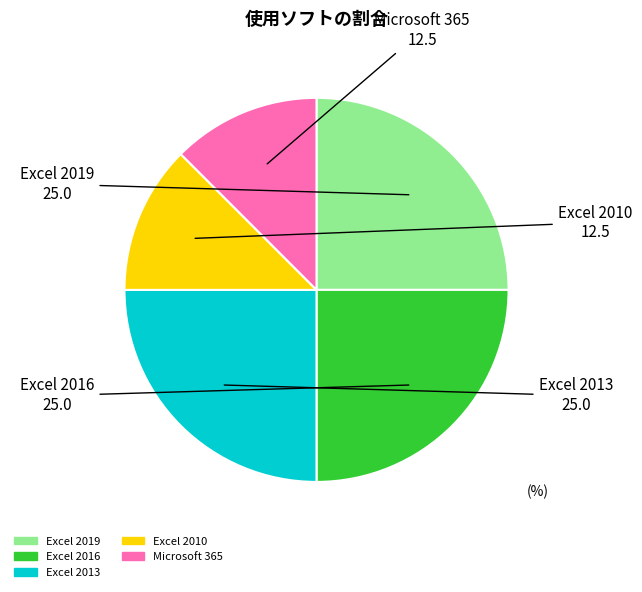

Combined, do Excel 2010 and Excel 2019 account for over 50%?

No